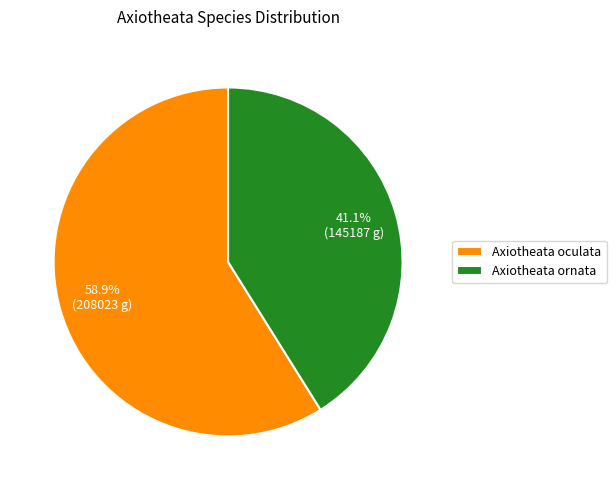

Is there a majority slice in this chart?

Yes